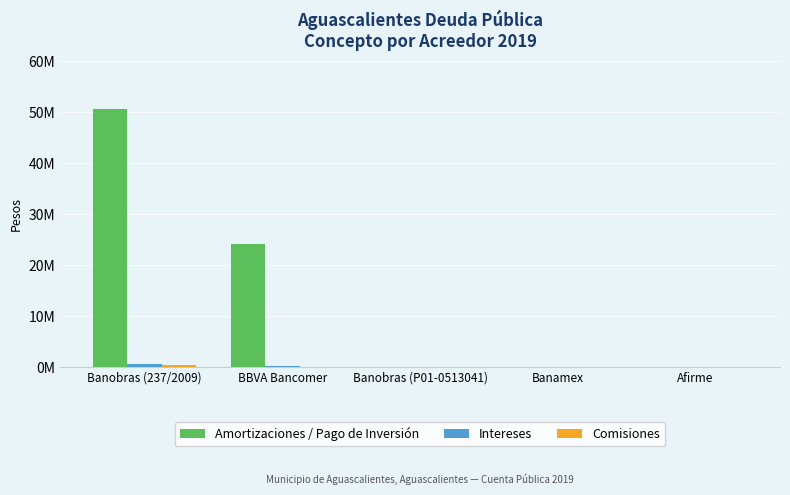

What is the label of the 1st bar from the left?

Banobras (237/2009)